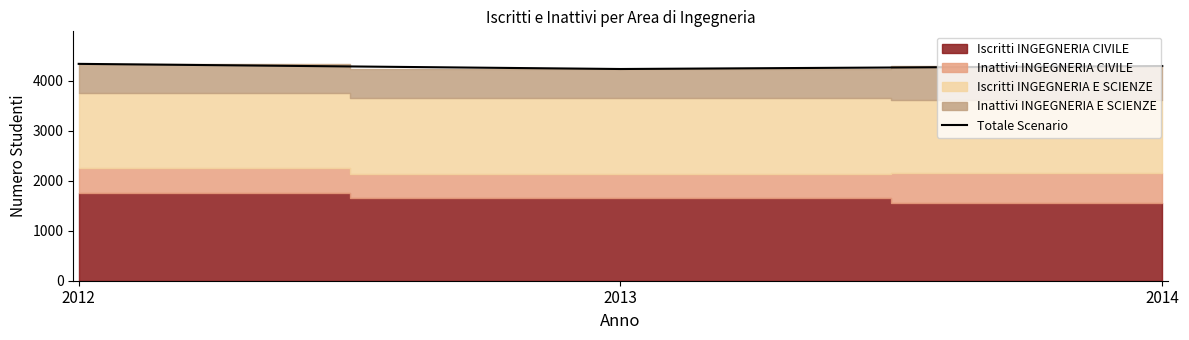

Count the values in the range 4238 to 4341.

3